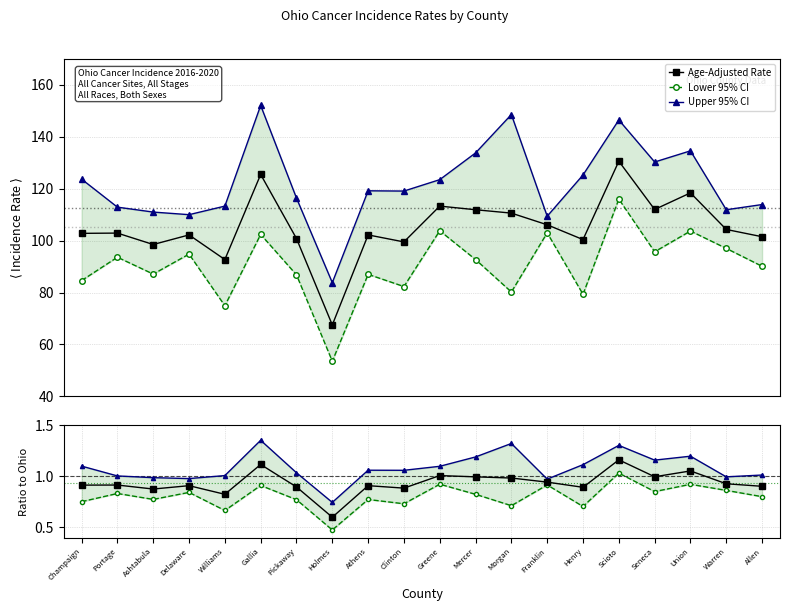

What is the value of the Age-Adjusted Rate point at the 16th from the left?

130.6